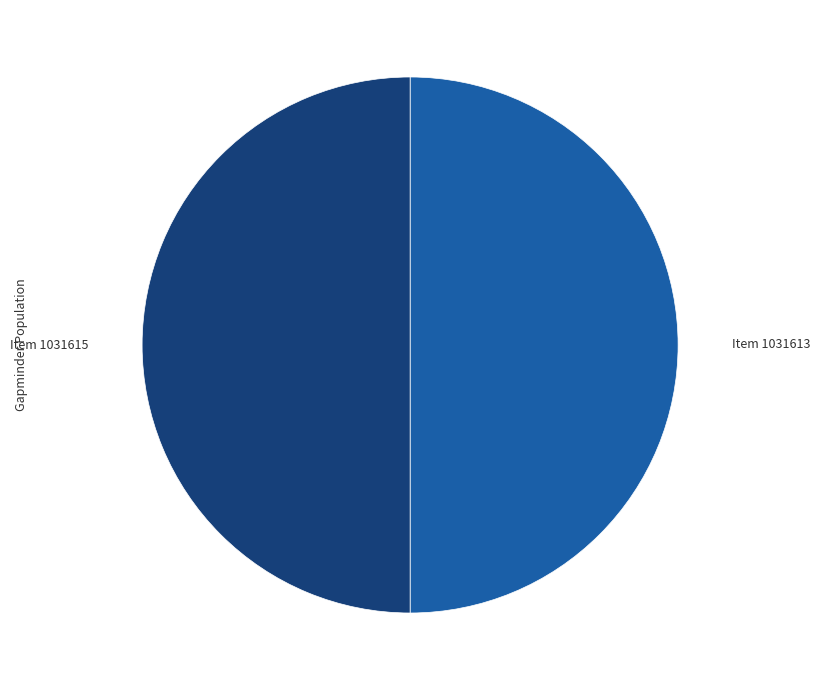

Count the number of slices in the pie.

2